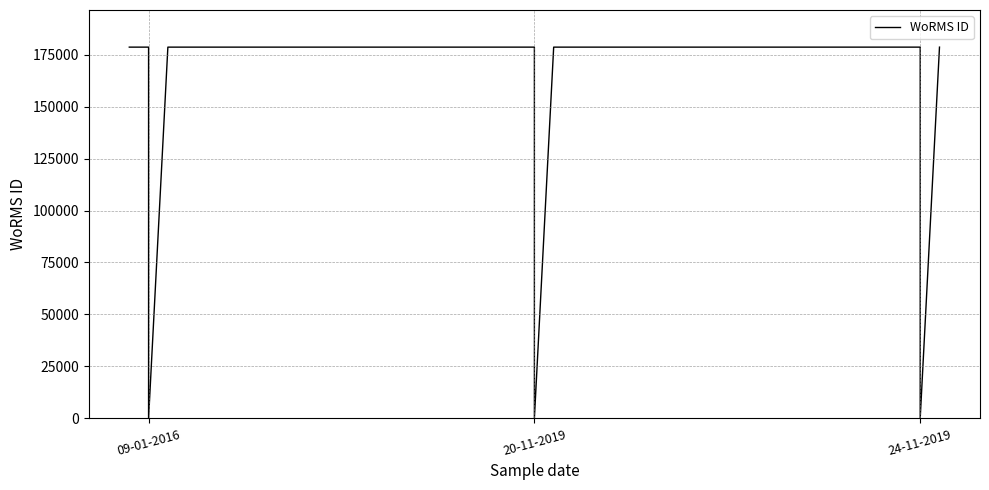

Reading left to right, extract all data points from this chart.

178583	178583	0	178583	178583	178583	0	178583	178583	178583	0	178583